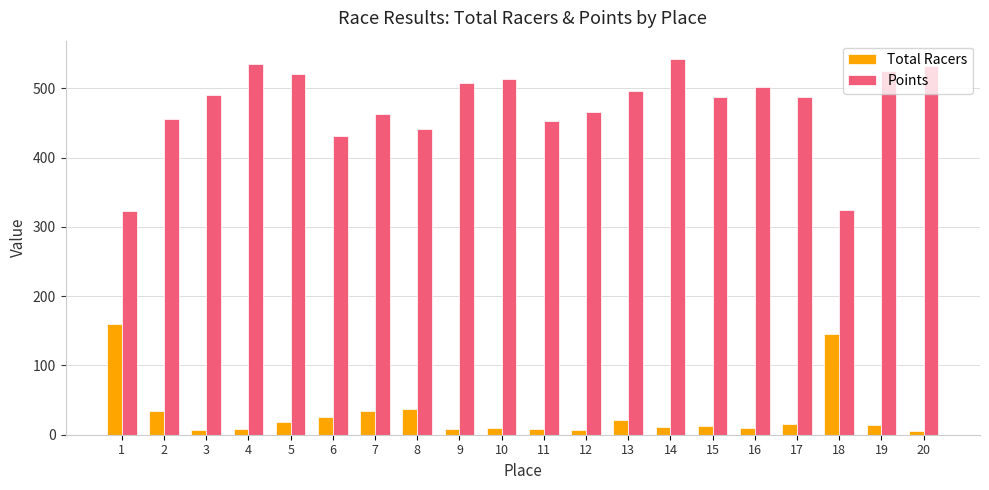

What is the difference between the second highest and second lowest values in the Total Racers series?

138.0